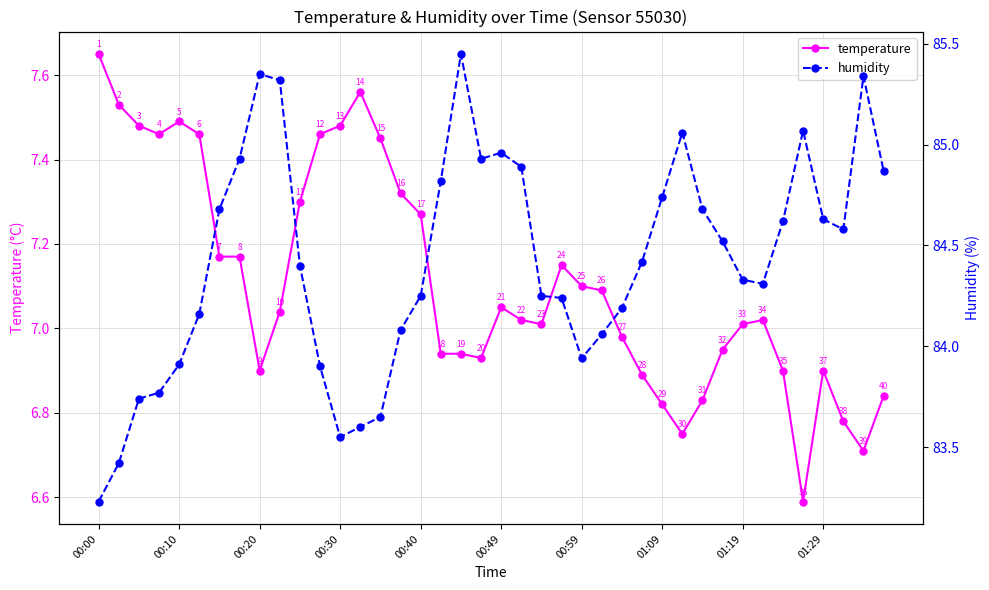

What are all the series names shown in the legend?

temperature, humidity